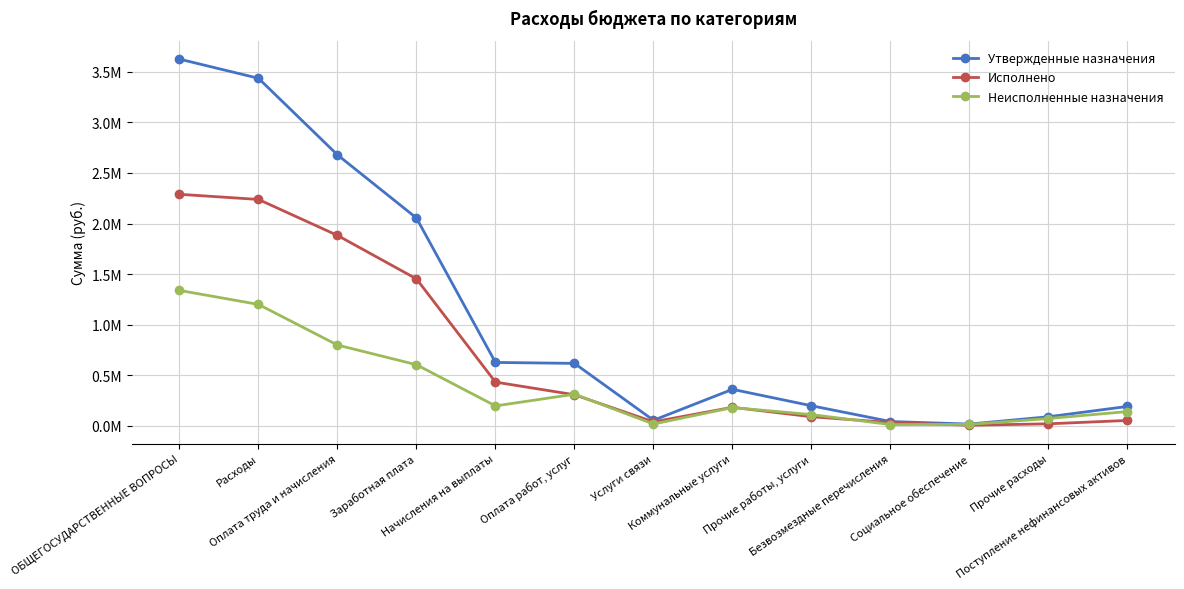

In Неисполненные назначения, how many points are higher than both neighbors (excluding endpoints)?

2